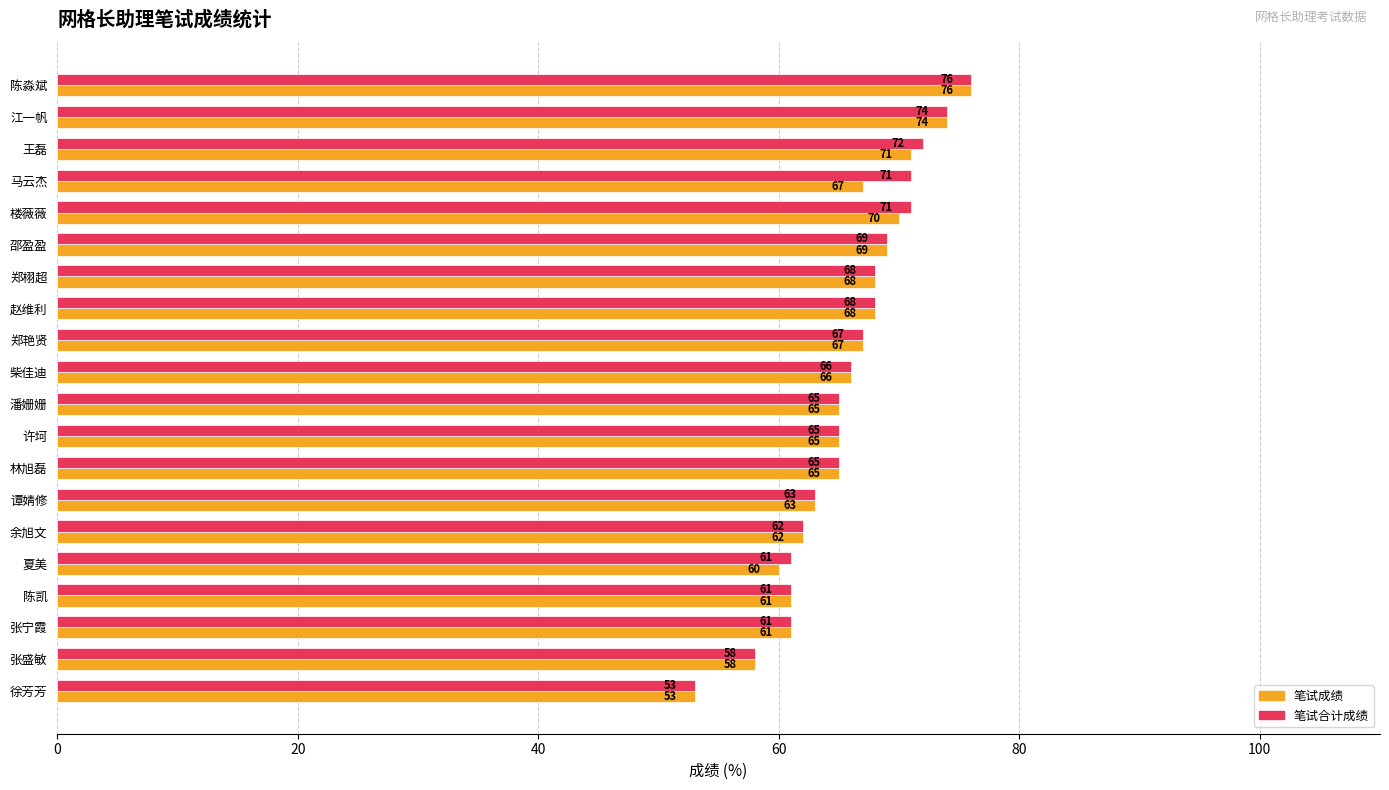

The value of 笔试合计成绩 at 柴佳迪 is 94.4. True or false?

False